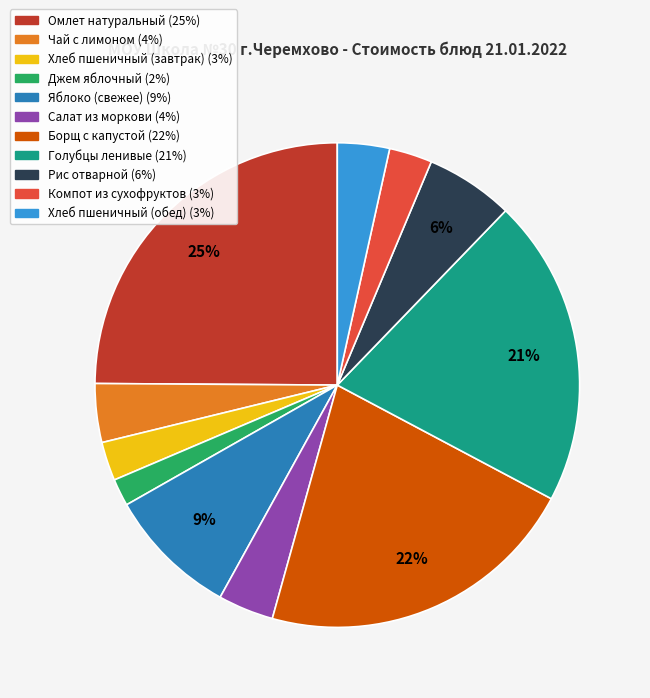

To the nearest percent, what percentage of the pie is Омлет натуральный?

25%